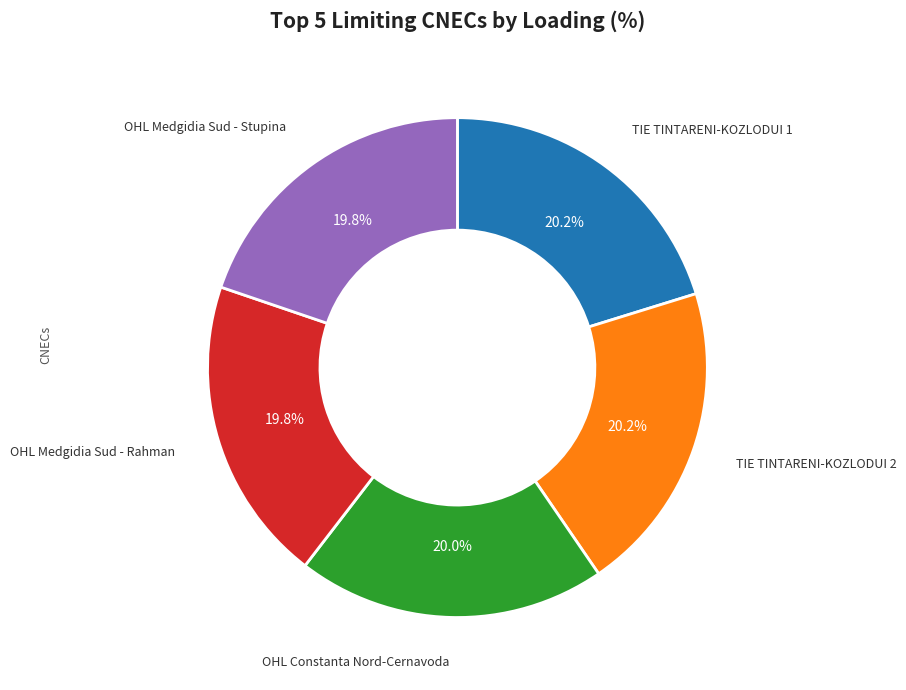

Does any single category account for the majority?

No